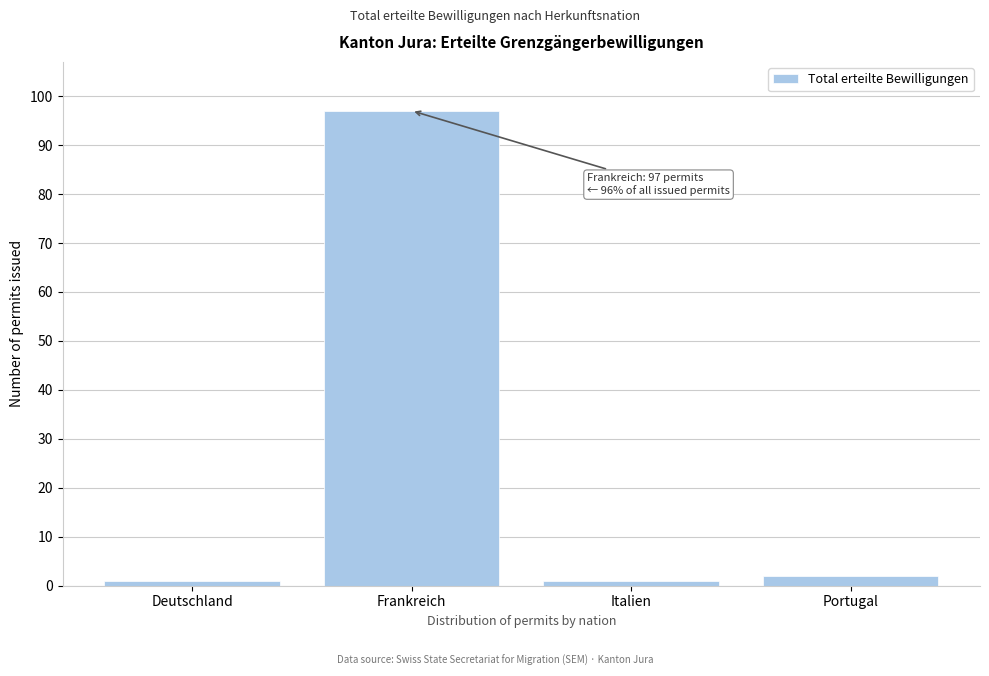

Reading left to right, list all the values displayed in this chart.

1	97	1	2